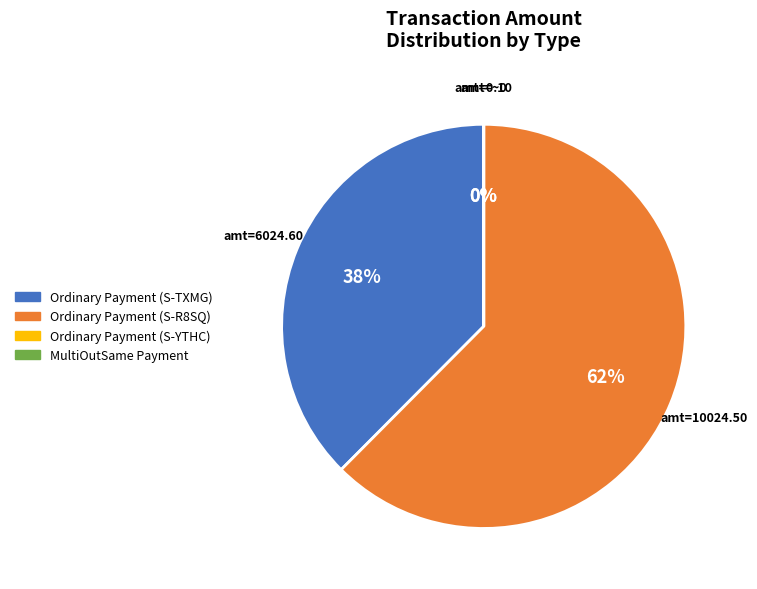

What percentage is NOT represented by Ordinary Payment (S-TXMG)?

62.5%